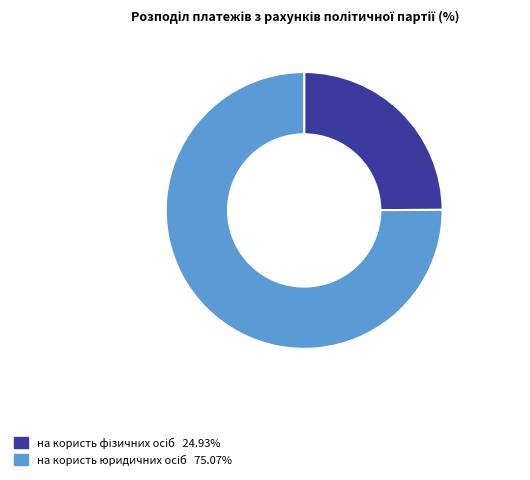

How many slices are in this pie chart?

2